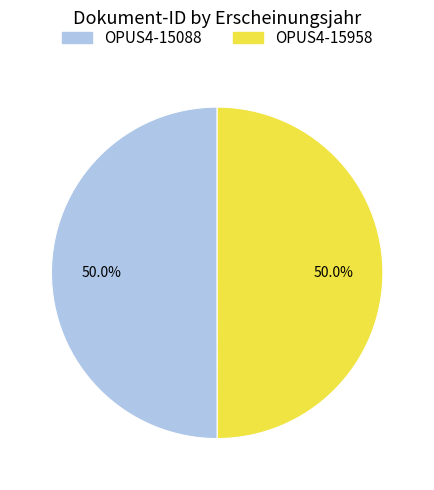

What portion of the pie excludes OPUS4-15088?

50.0%